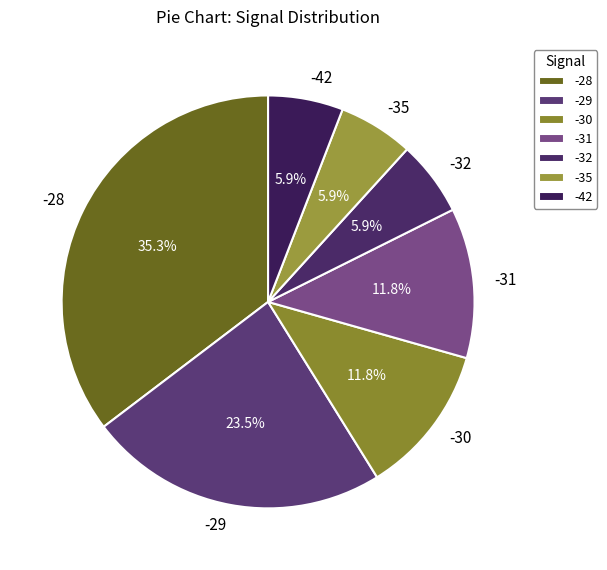

To the nearest percent, what percentage of the pie is -30?

12%